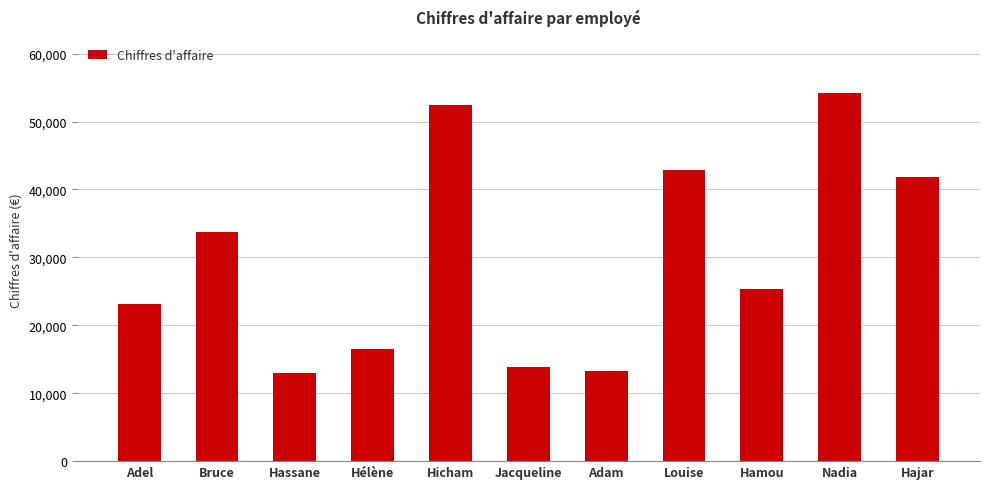

What is the label of the 6th bar from the right?

Jacqueline